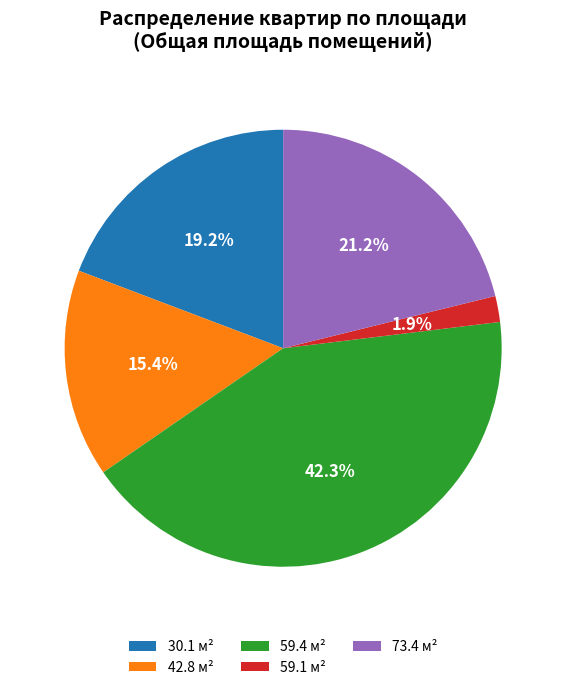

To the nearest percent, what is the difference between the 59.4 and 73.4 slice percentages?

21%